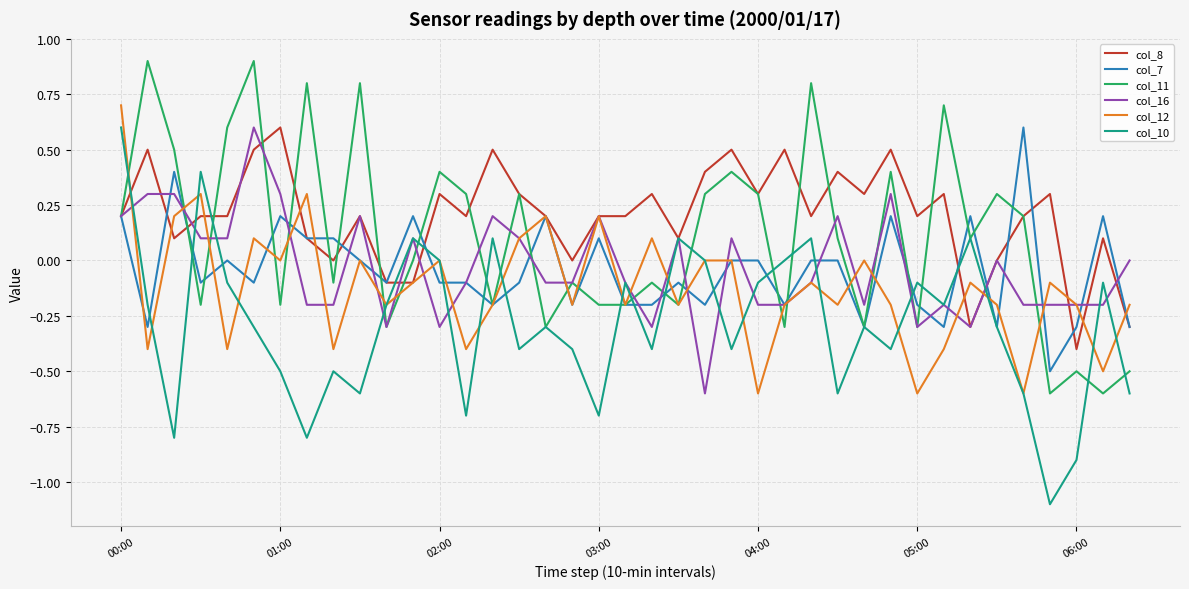

What is the minimum value shown in the chart?

-1.1